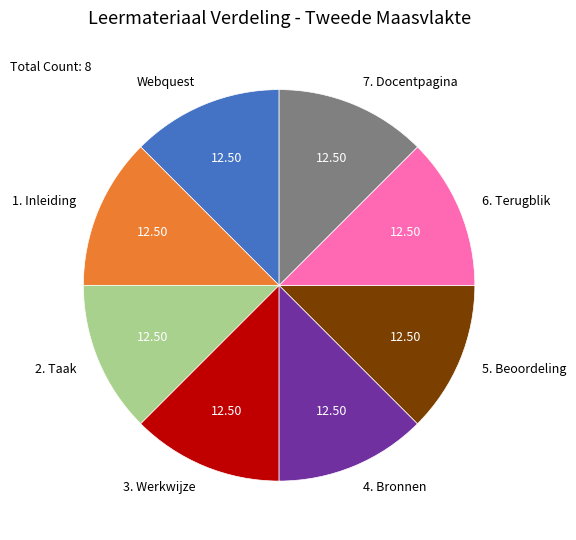

Approximately how many times larger is the value at 5. Beoordeling compared to 3. Werkwijze?

1.0